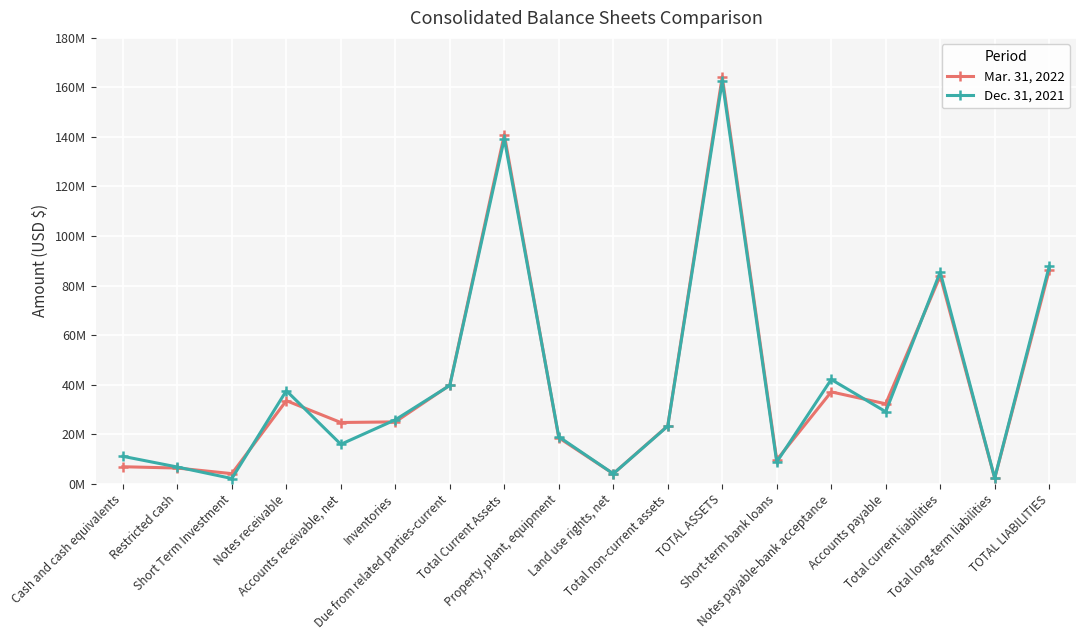

Is this an area chart (filled region under the line)?

No